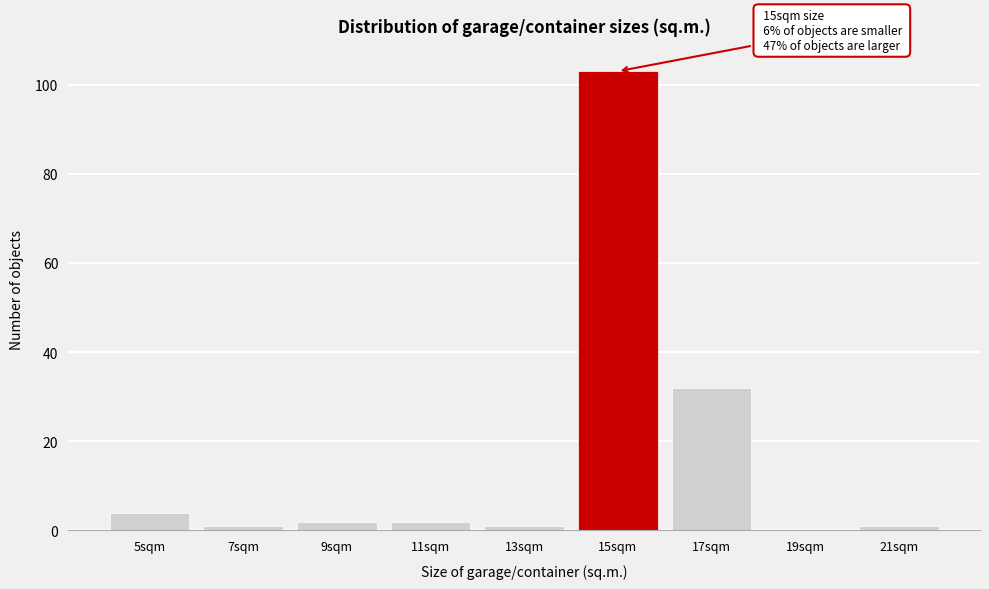

Reading left to right, list all the values displayed in this chart.

5sqm=4	7sqm=1	9sqm=2	11sqm=2	13sqm=1	15sqm=103	17sqm=32	19sqm=0	21sqm=1